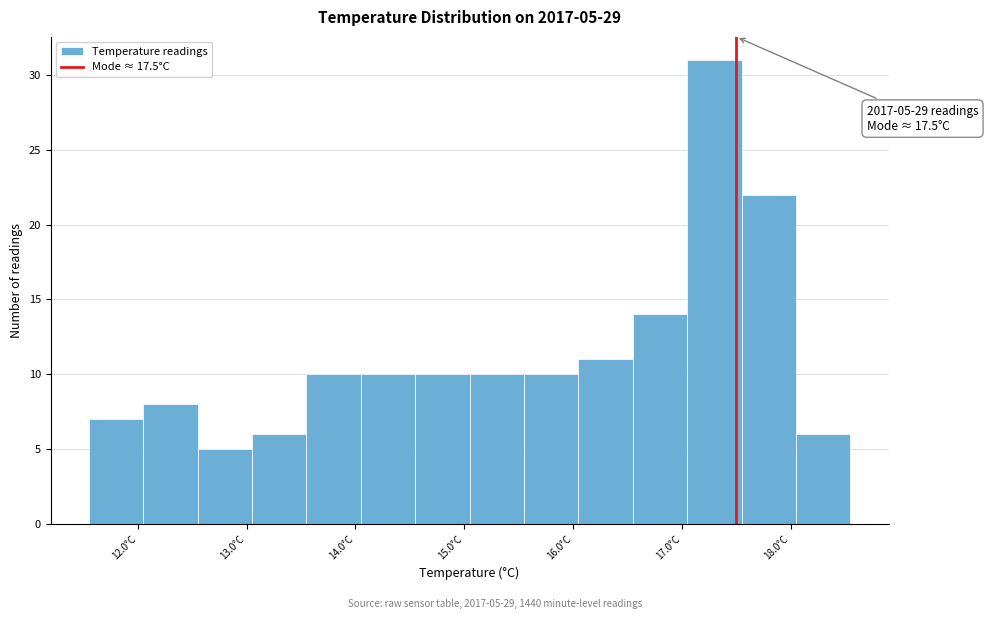

Over which range of the x-axis is the bar tallest?

17.05 to 17.55